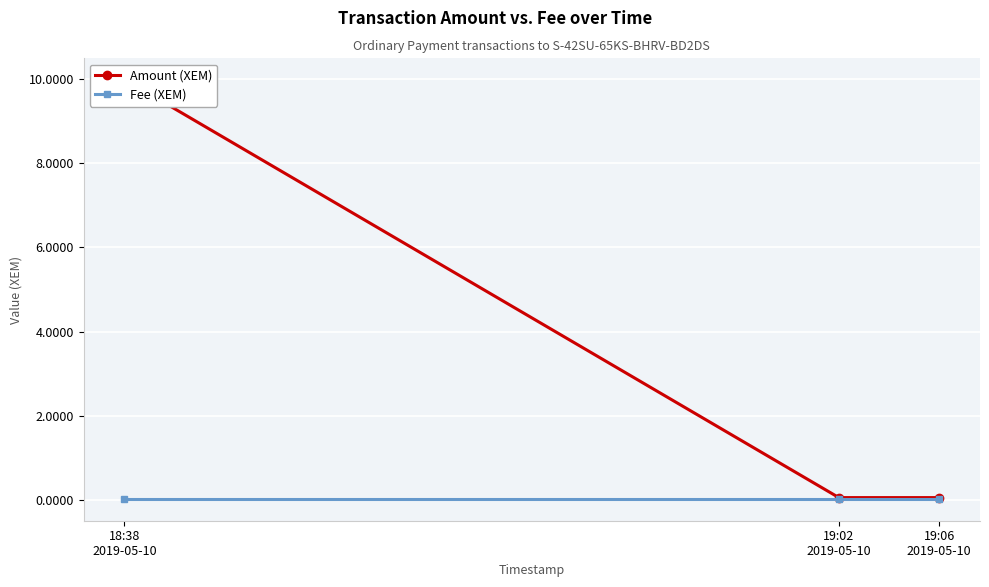

Rank the series by their maximum value, from highest to lowest.

Amount (XEM), Fee (XEM)